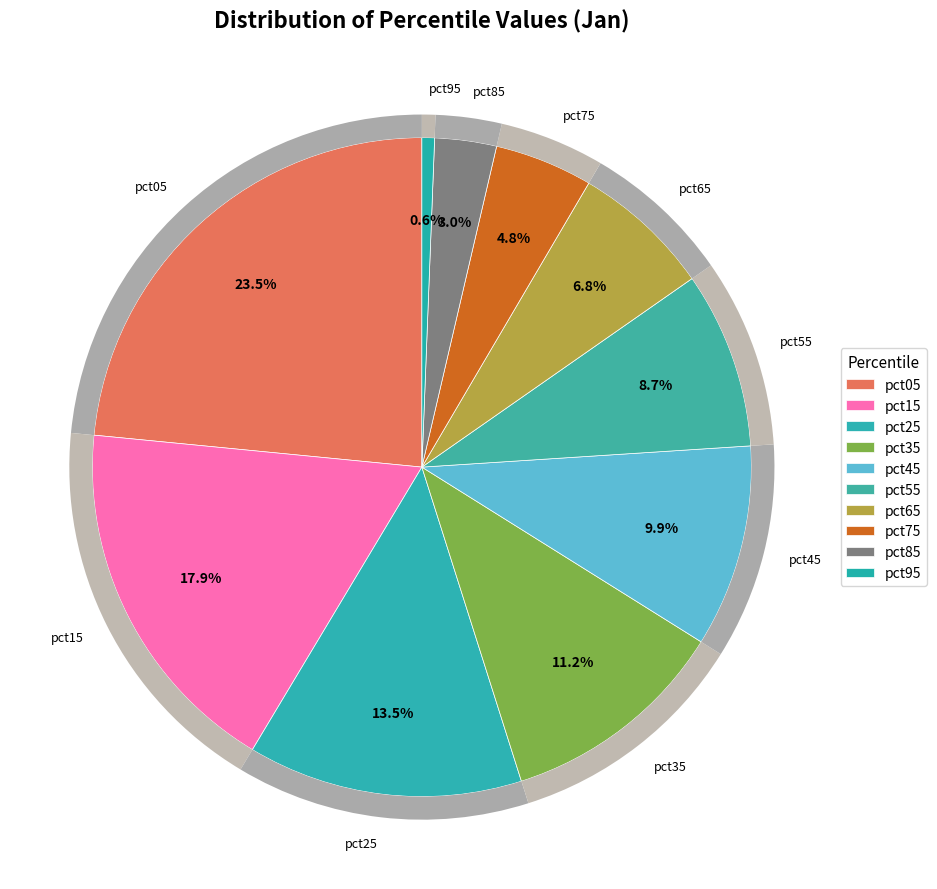

Does pct05 represent more than half of the total?

No